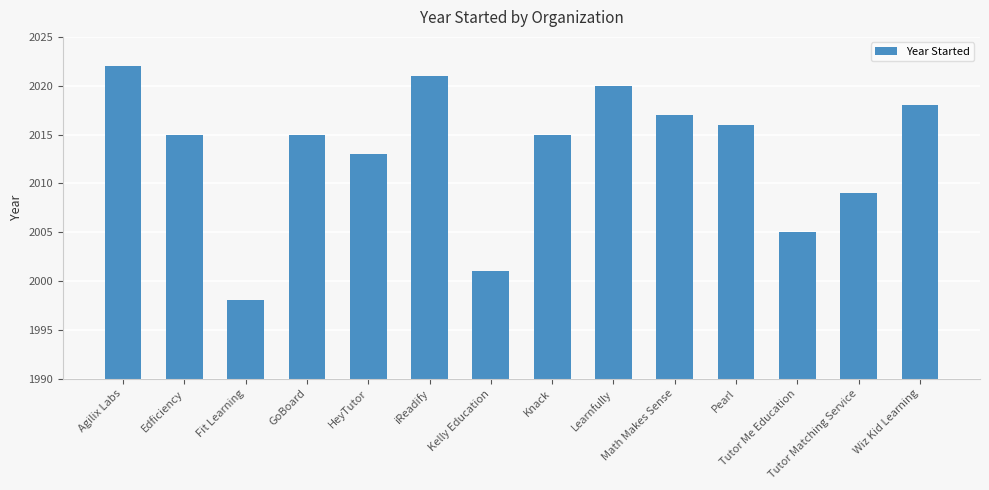

Which category has the lowest value across all series?

Fit Learning